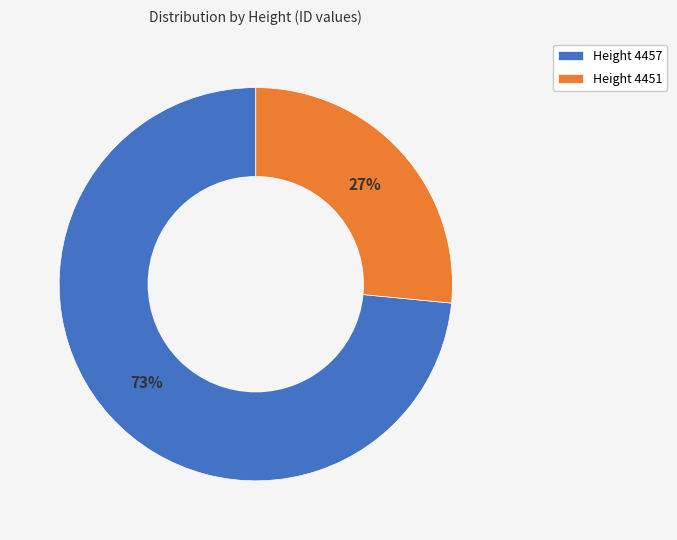

Which category accounts for the majority?

Height 4457